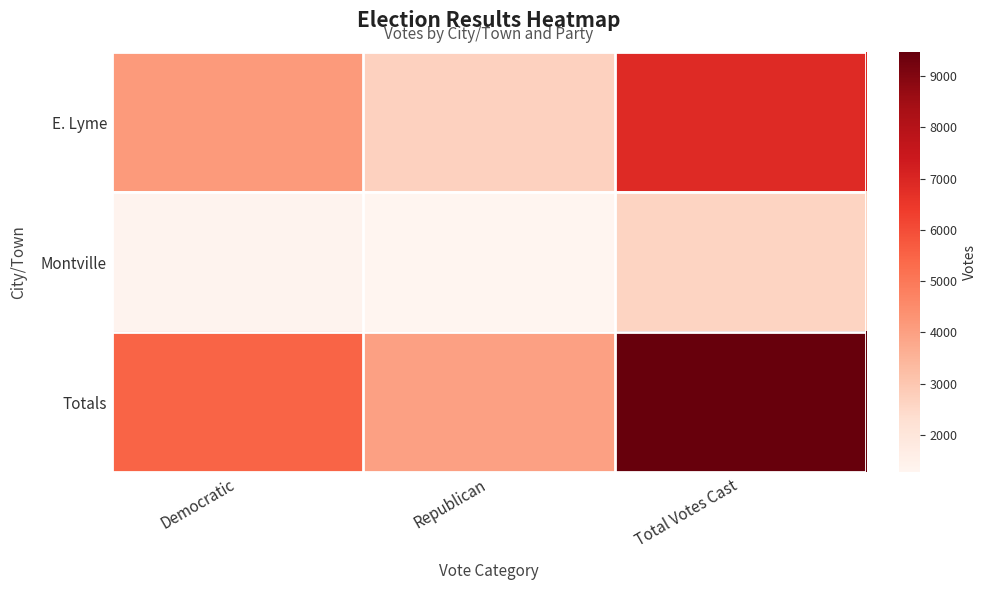

Reading left to right, what are all the values shown in this chart?

E. Lyme: Democratic=4154	Republican=2698	Total Votes Cast=6852
Montville: Democratic=1345	Republican=1275	Total Votes Cast=2620
Totals: Democratic=5499	Republican=3973	Total Votes Cast=9472